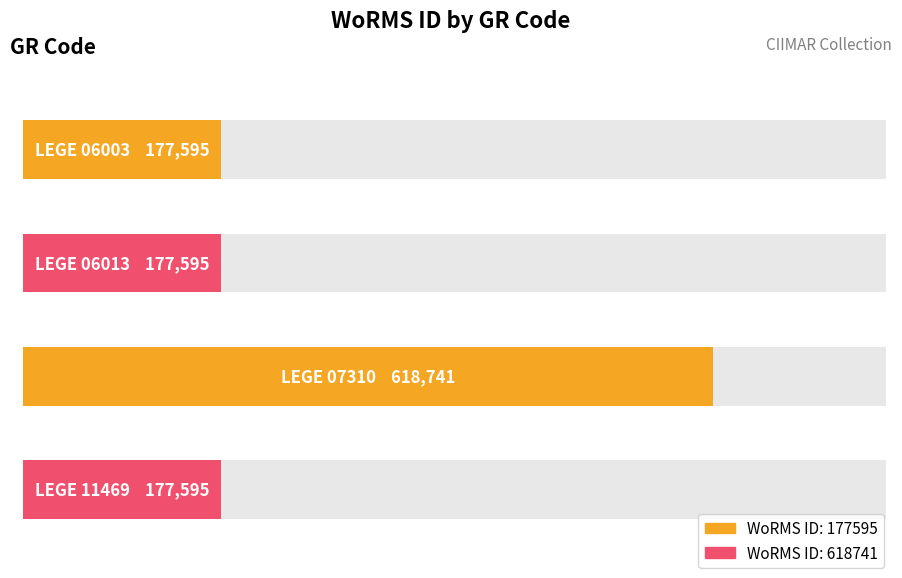

Reading right to left, list all the values displayed in this chart.

177595	618741	177595	177595